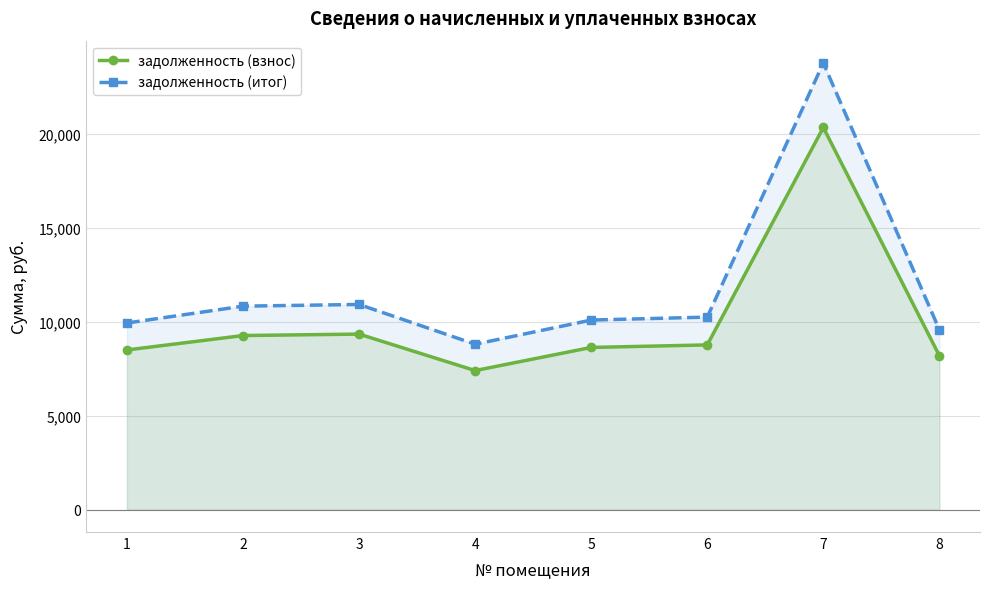

What is the value of the задолженность (итог) point at the 2nd from the left?

10838.5